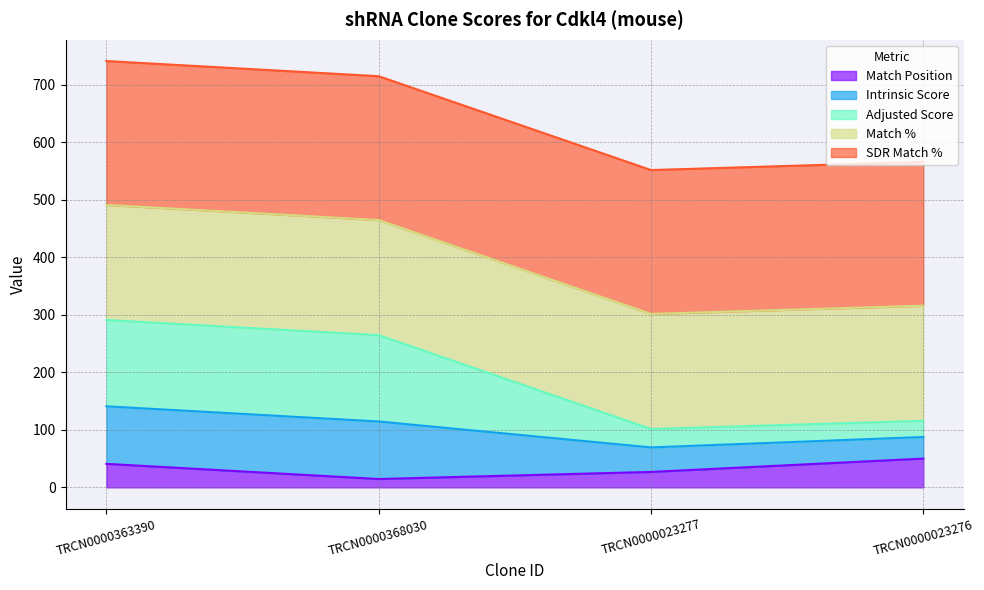

What is the maximum value for Match Position?

50.0